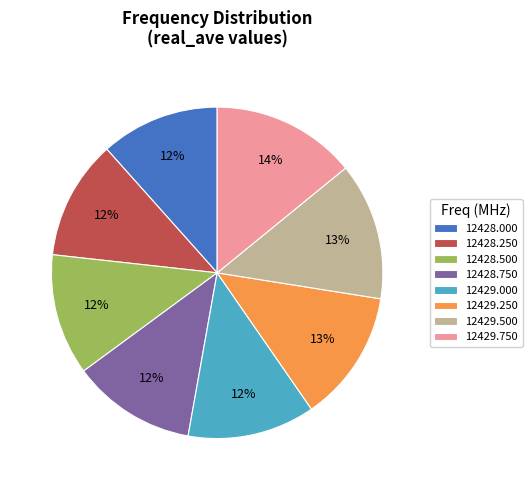

Does 12429.000 represent more than half of the total?

No